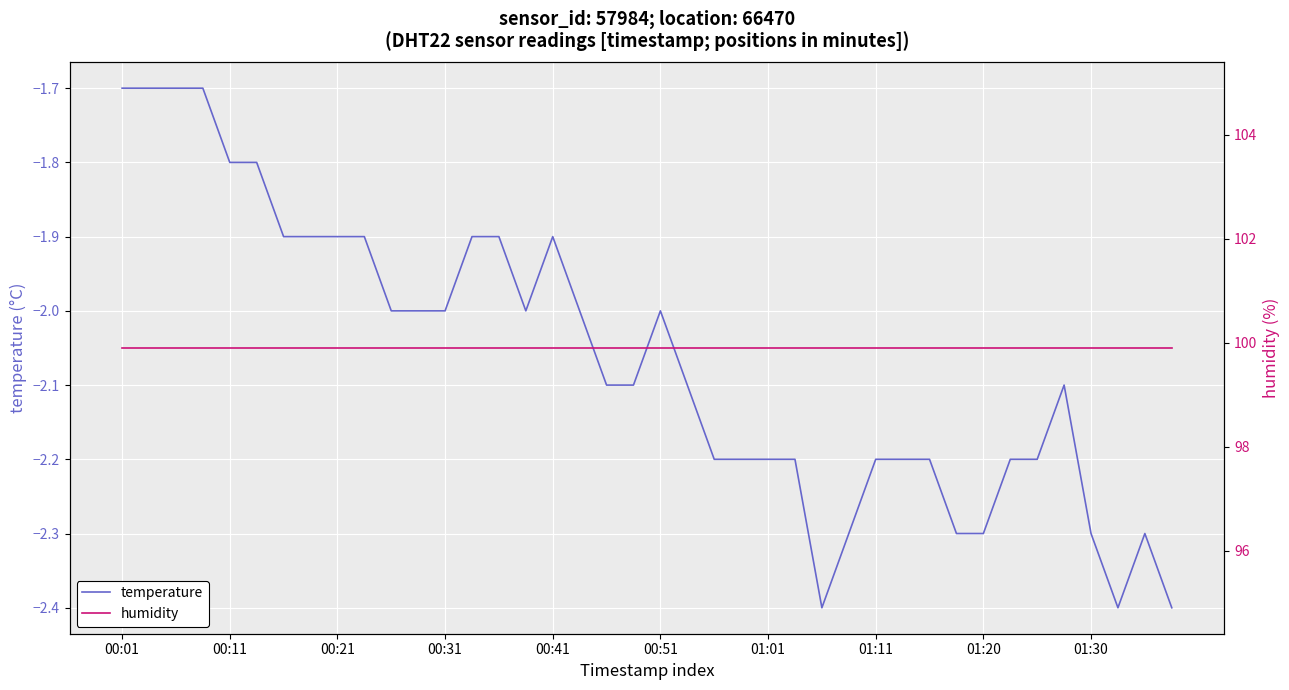

True or false: humidity and temperature cross at least once.

False